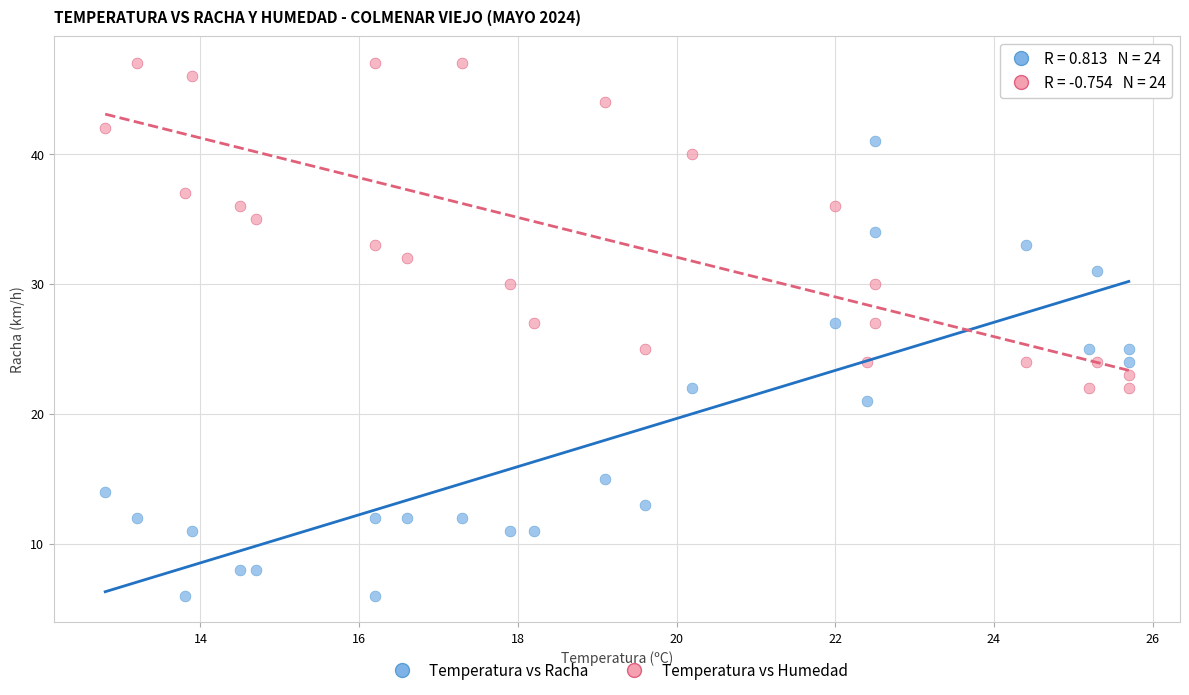

Across all data points, what is the range of Y values (max minus min)?

41